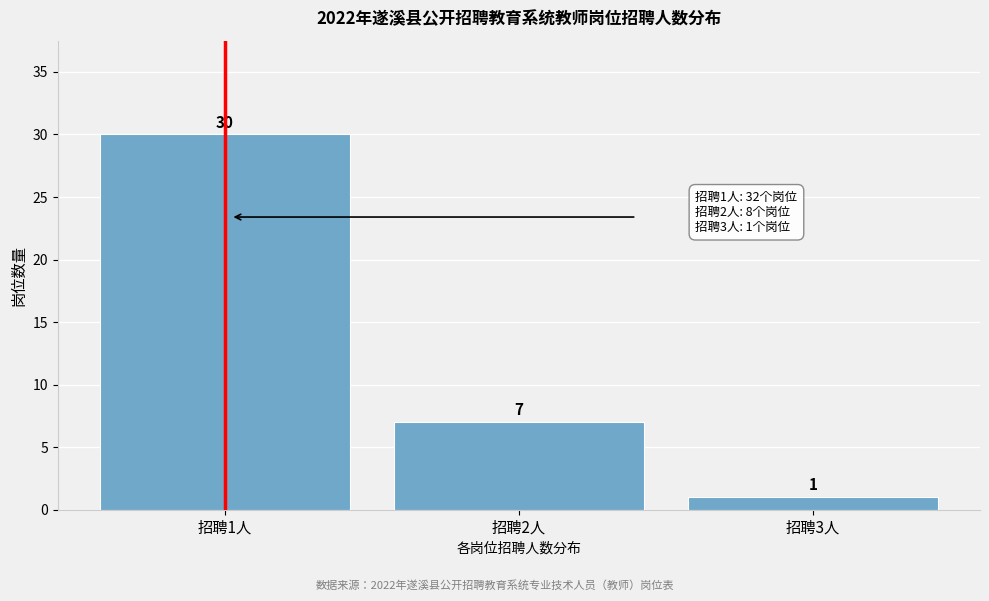

Which range on the x-axis has the tallest bar?

0.5 to 1.5